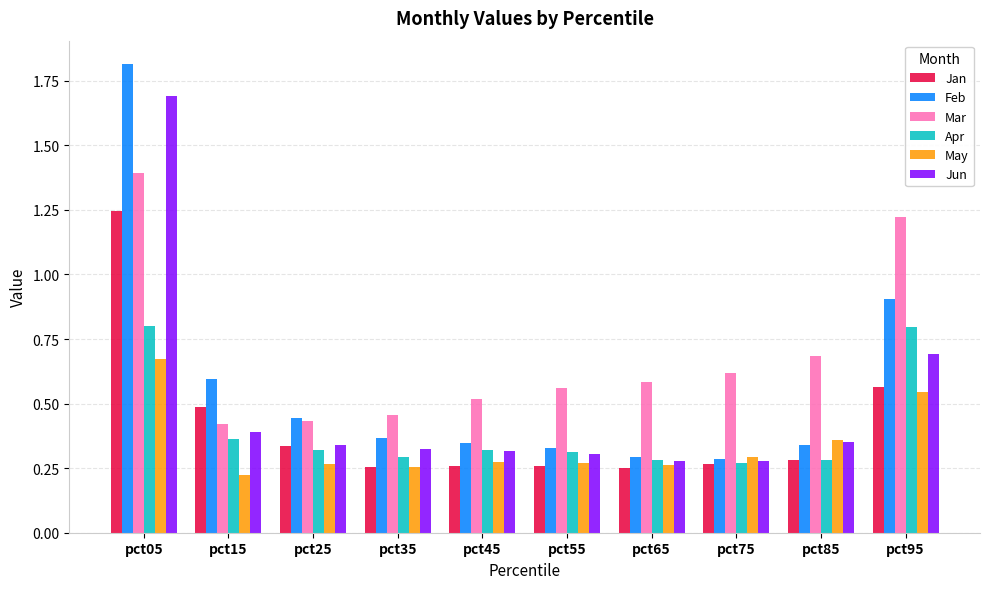

Which series has the largest range (max minus min)?

Feb